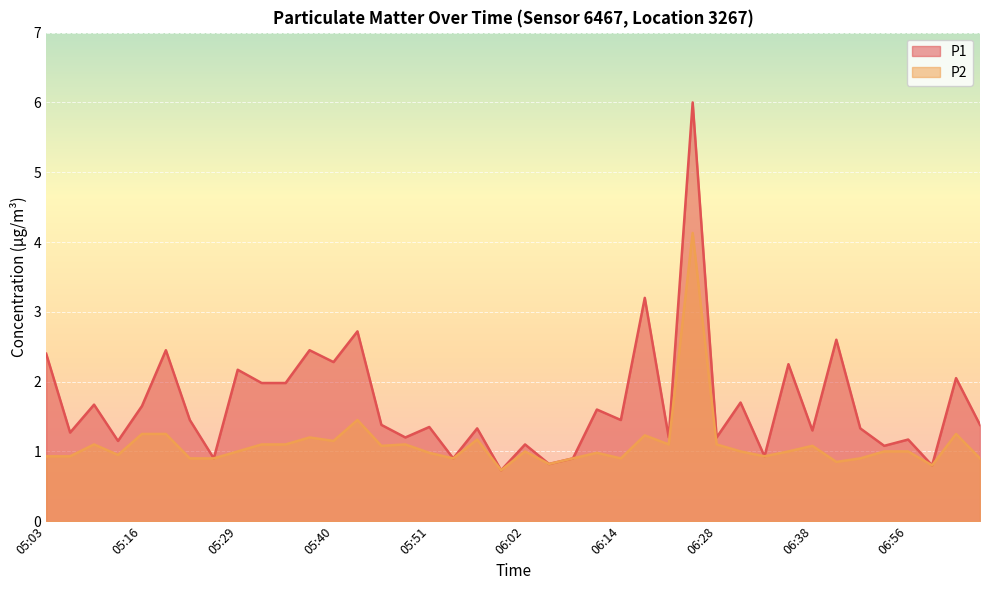

The value of P1 at 06:38 is 0.7. True or false?

False